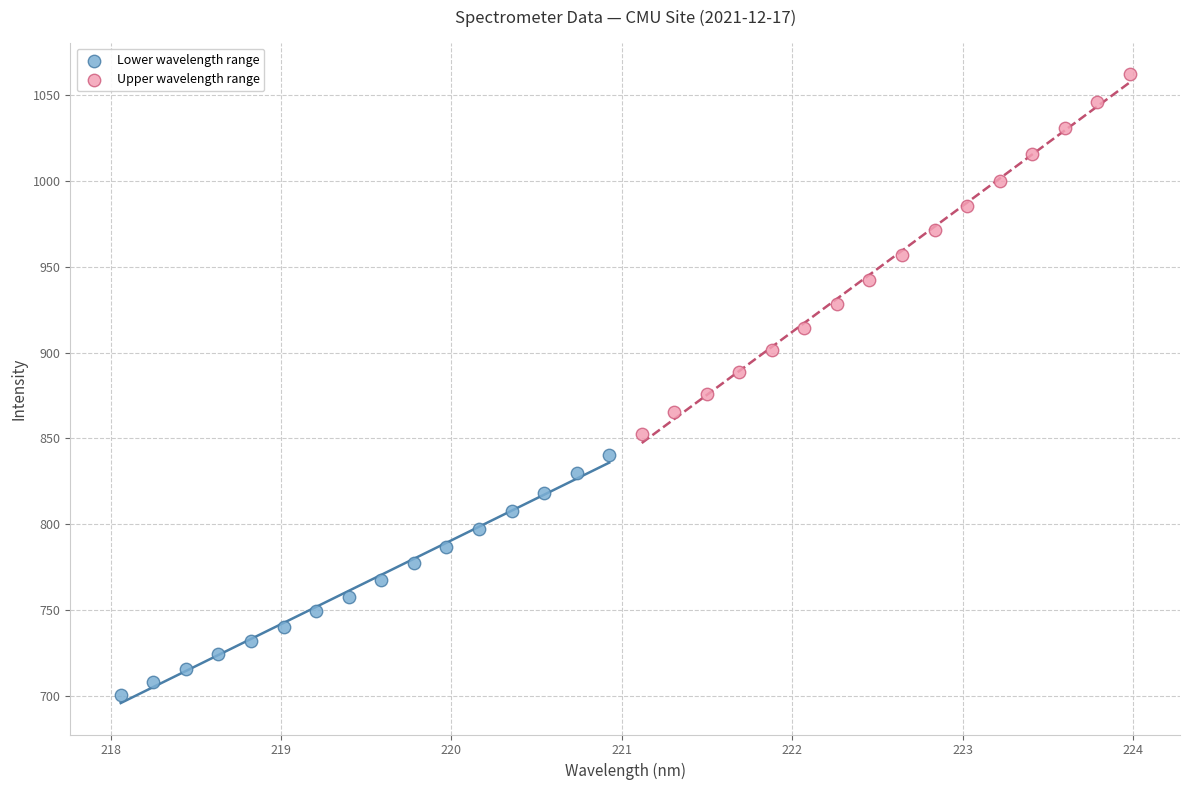

Which series has the widest spread of Y values?

Upper wavelength range